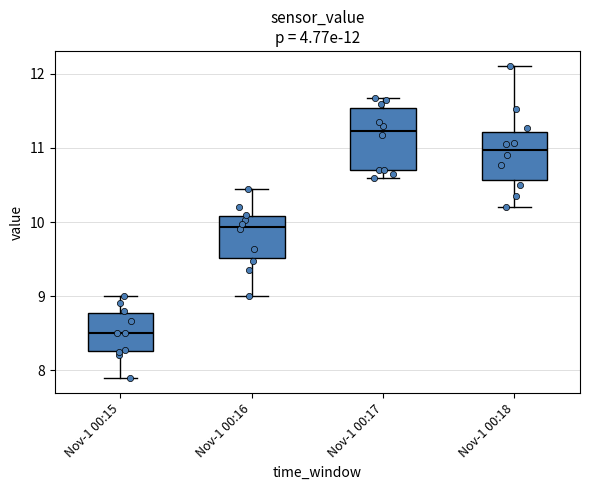

Which box has the highest median line?

Nov-1 00:17